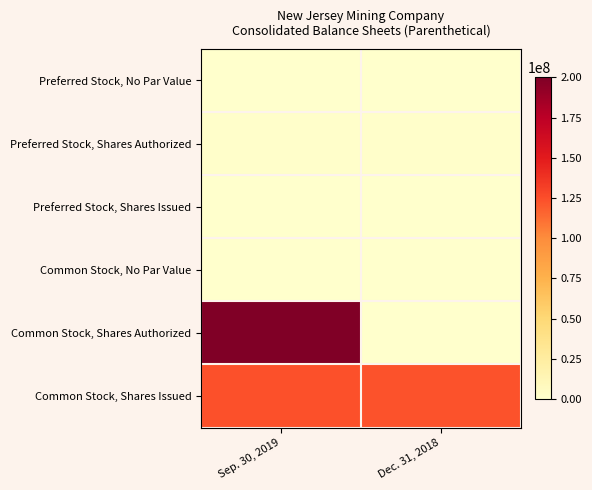

Count the number of data series in this chart.

6